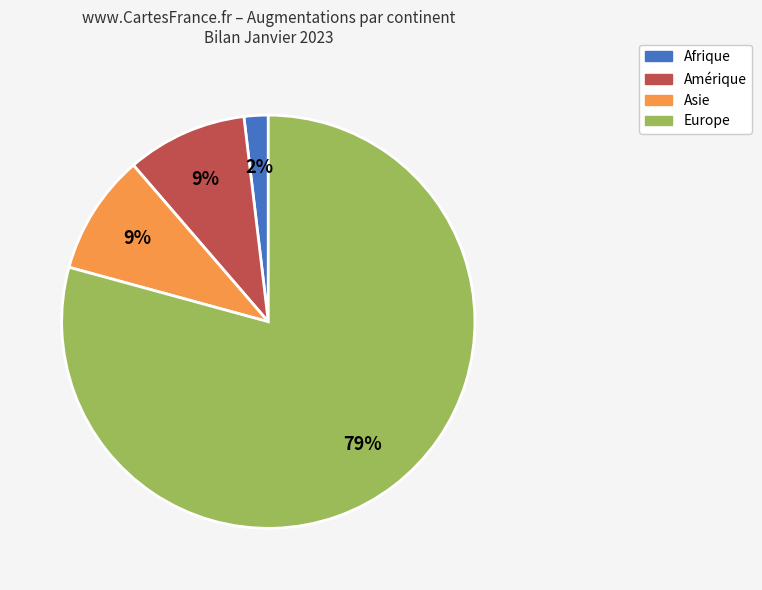

Does any single category account for the majority?

Yes